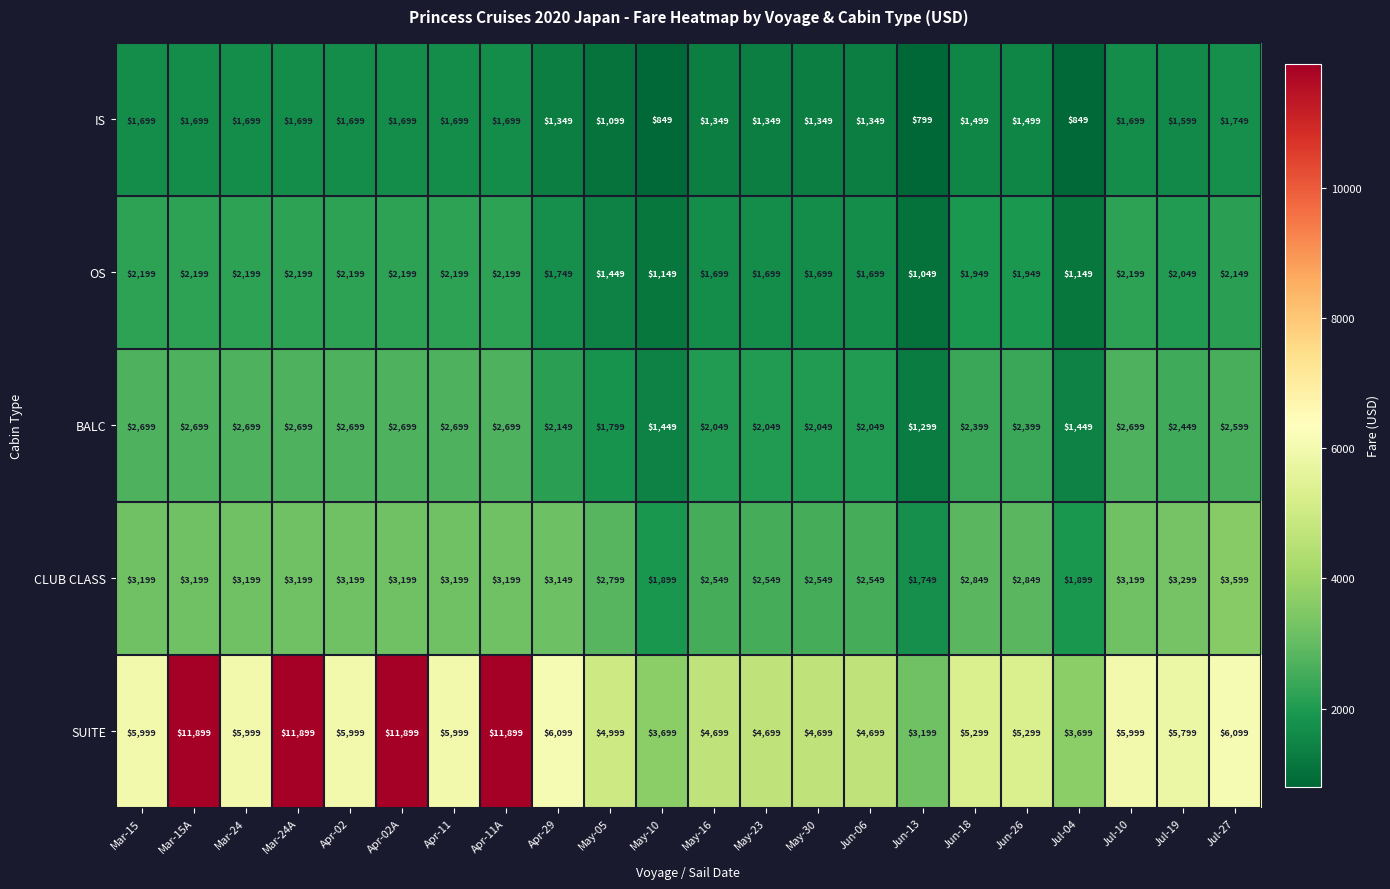

Which series has the largest total across all categories?

SUITE